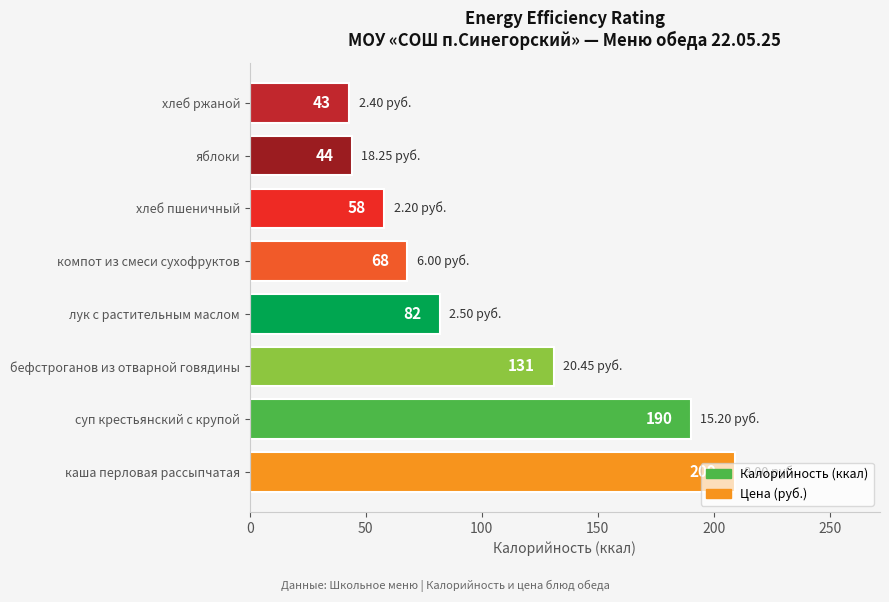

What is the average value?

103.2